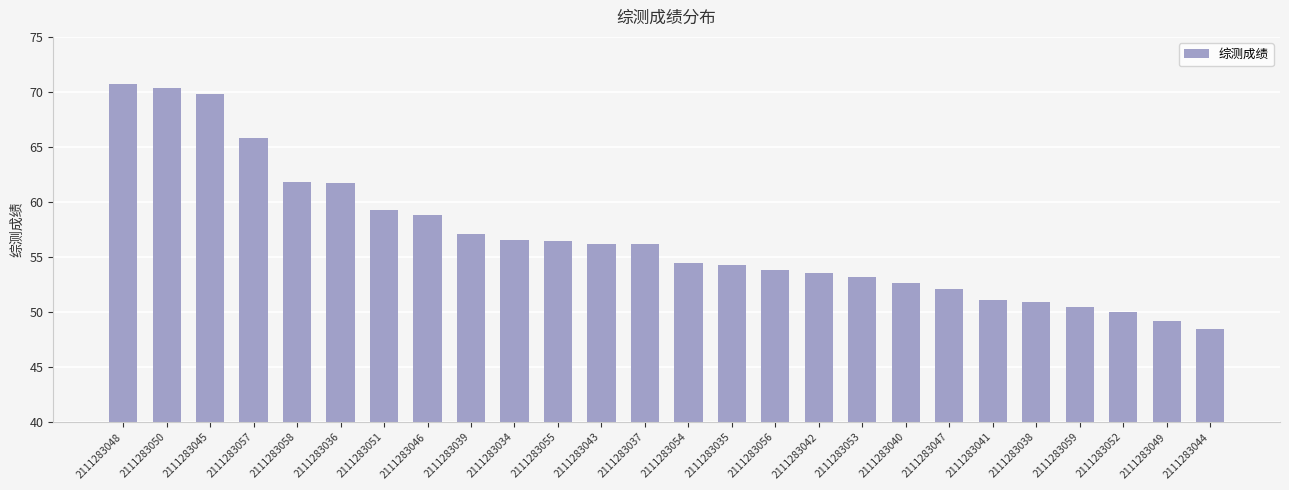

Approximately how many times larger is the value at 2111283038 compared to 2111283057?

0.8